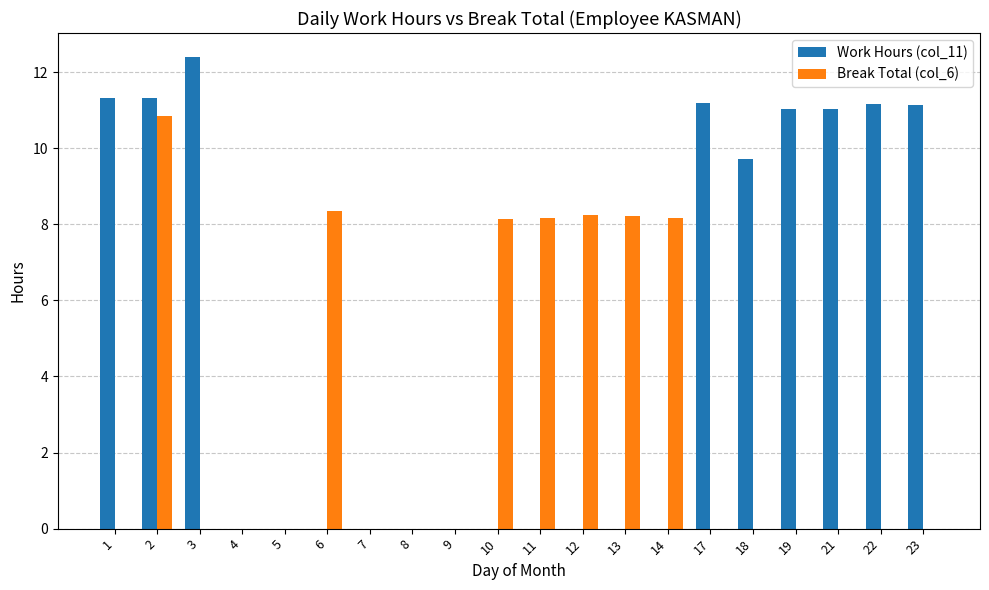

How many groups of bars are there?

20